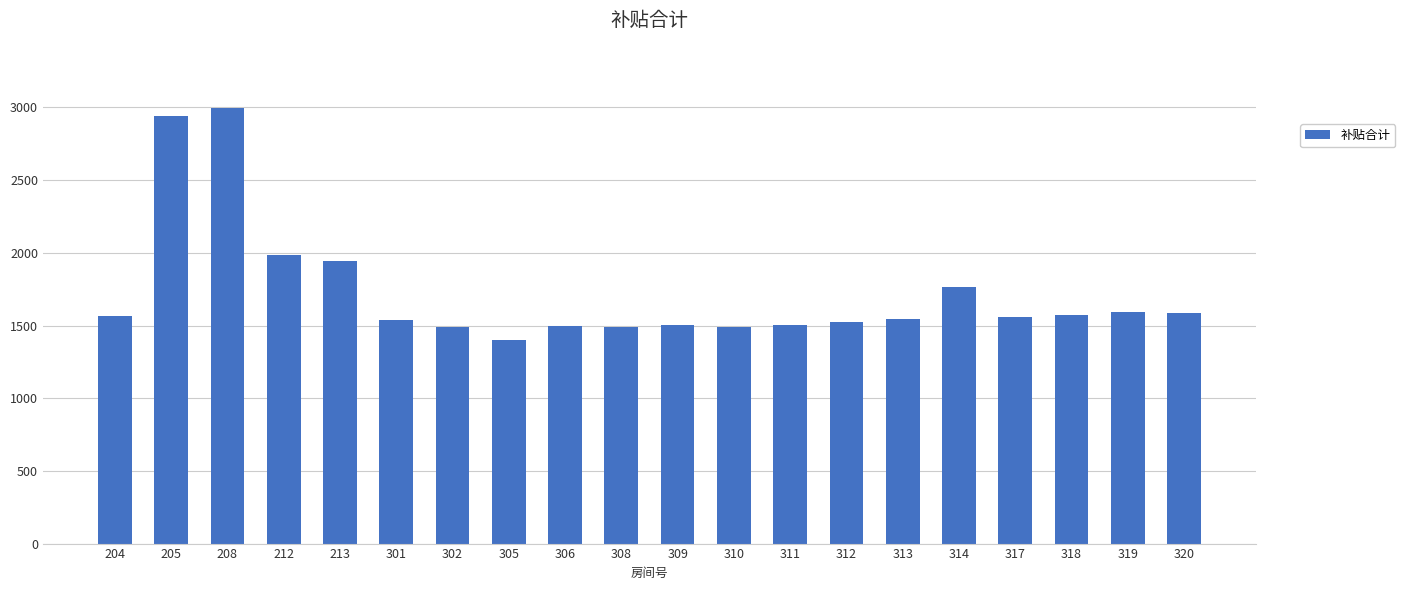

Which label corresponds to the largest value in the chart?

208